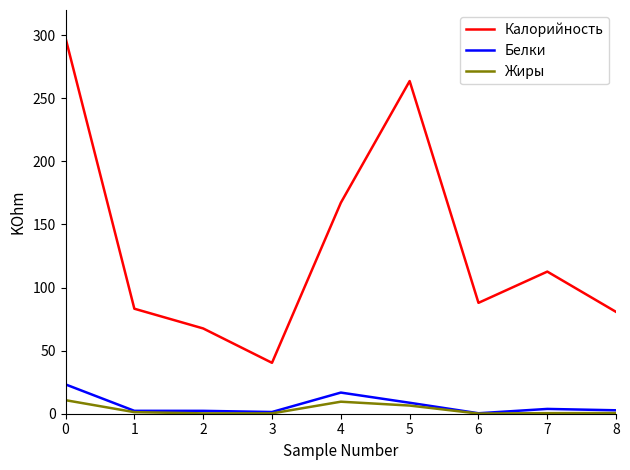

Is the value of Калорийность at 7 greater than the value of Жиры at 7?

Yes